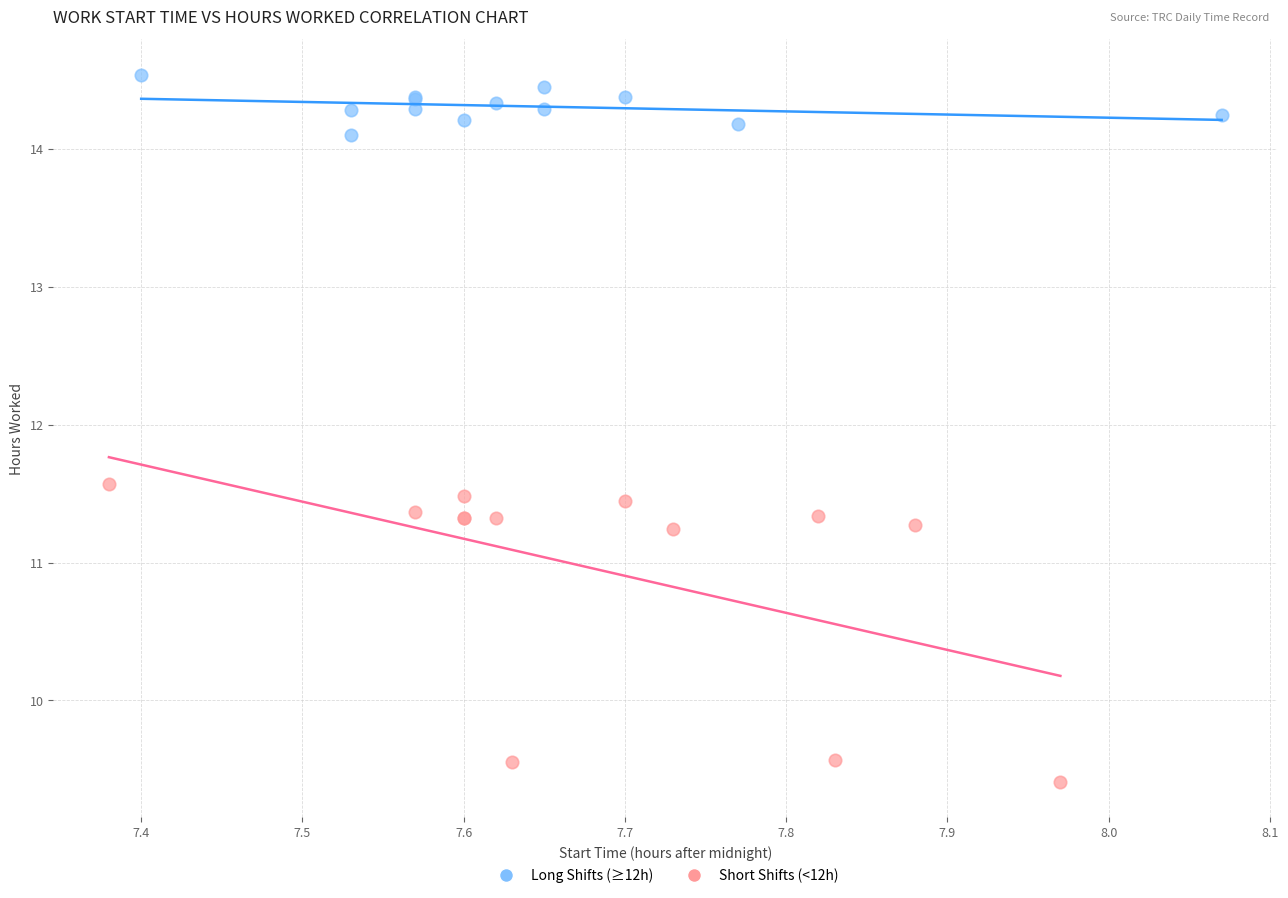

Which series contains the lowest Y value?

Short Shifts (<12h)